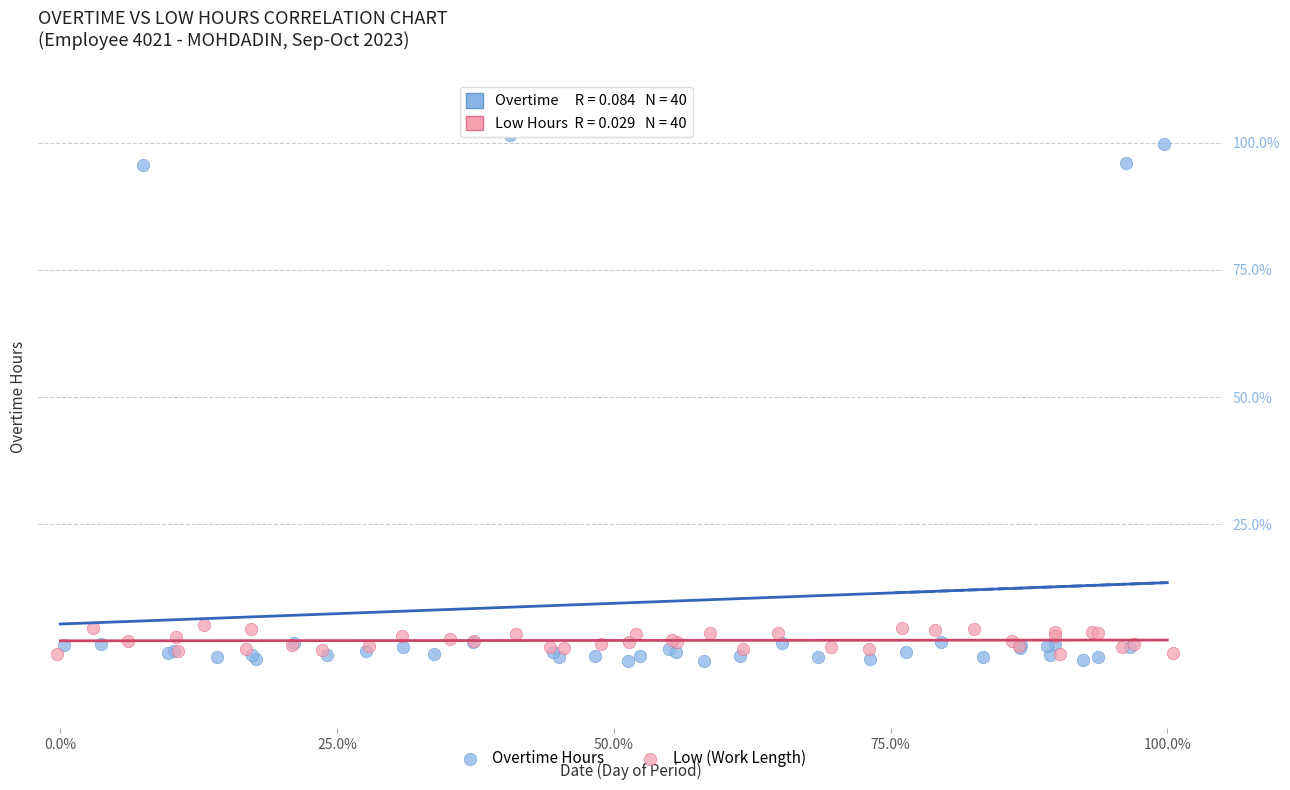

Which series has the widest spread of Y values?

Overtime Hours